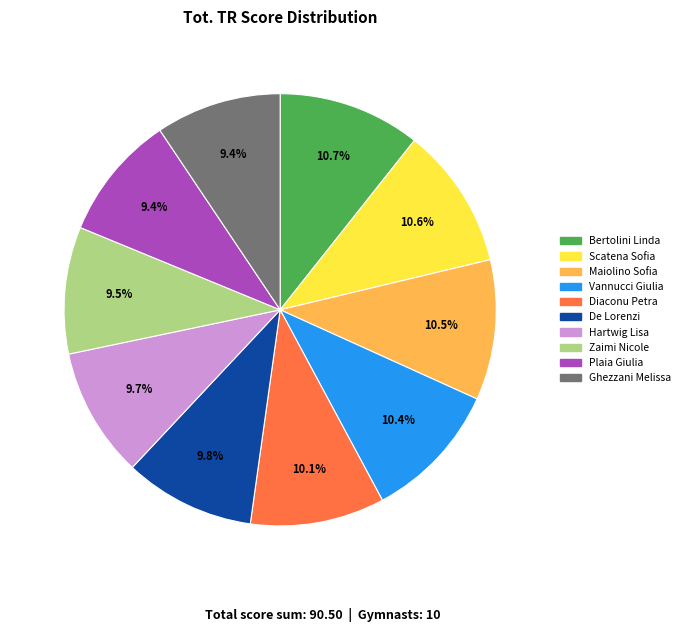

Count the number of slices in the pie.

10